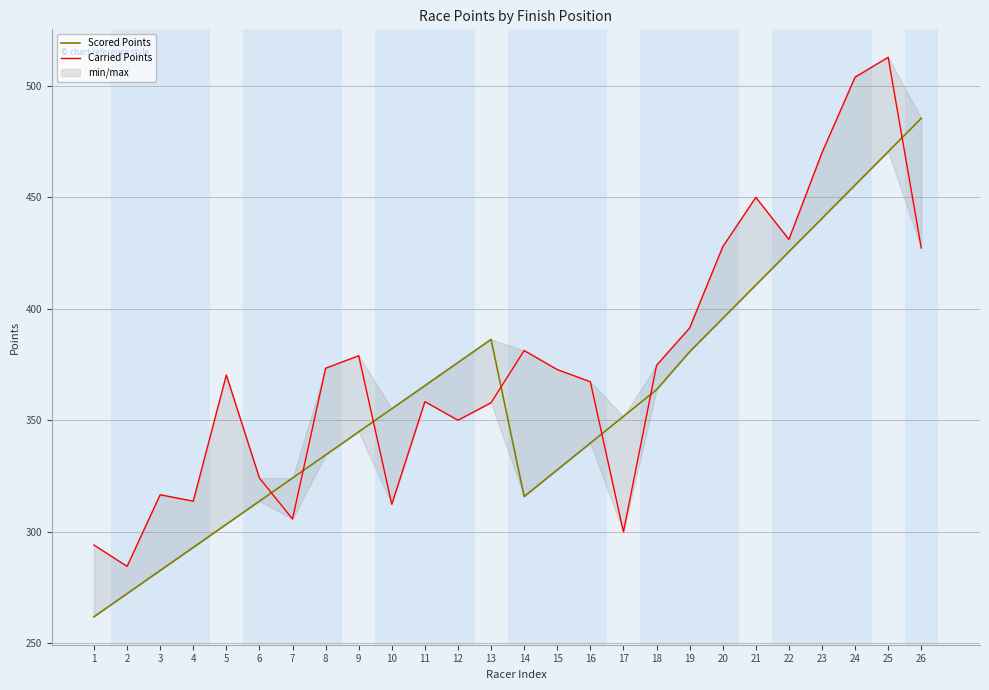

True or false: Scored Points has more than 0 interior local peaks.

True